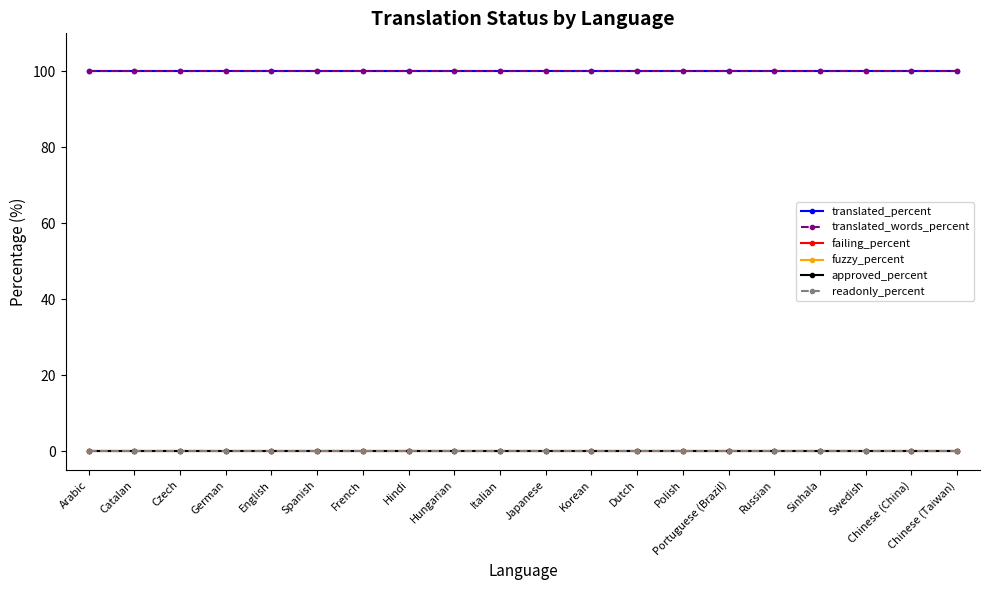

Is this an area chart (filled region under the line)?

No